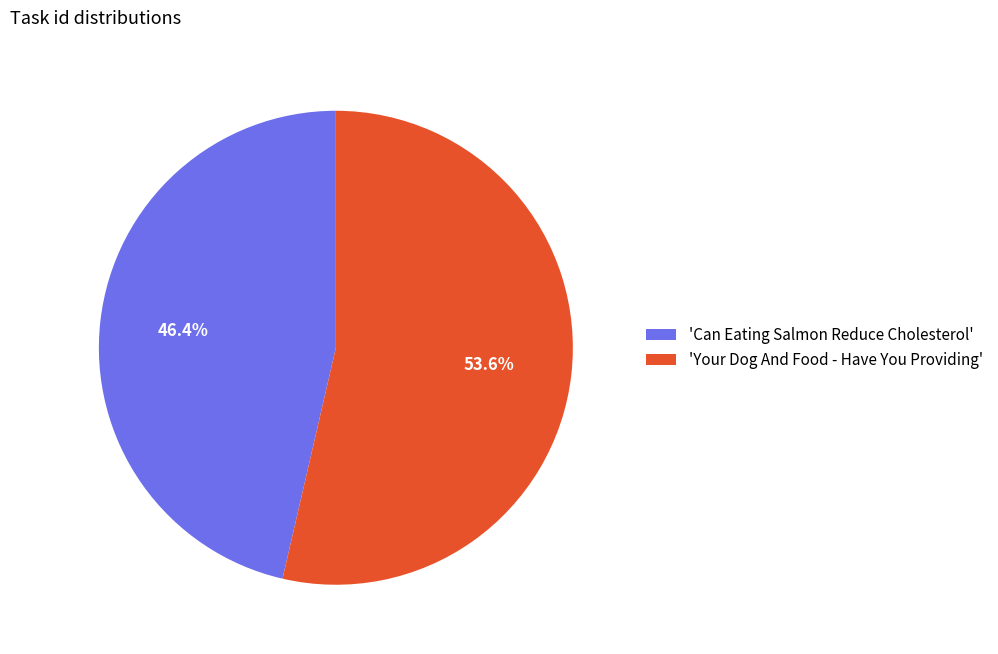

Rank the categories by value from lowest to highest.

'Can Eating Salmon Reduce Cholesterol', 'Your Dog And Food - Have You Providing'